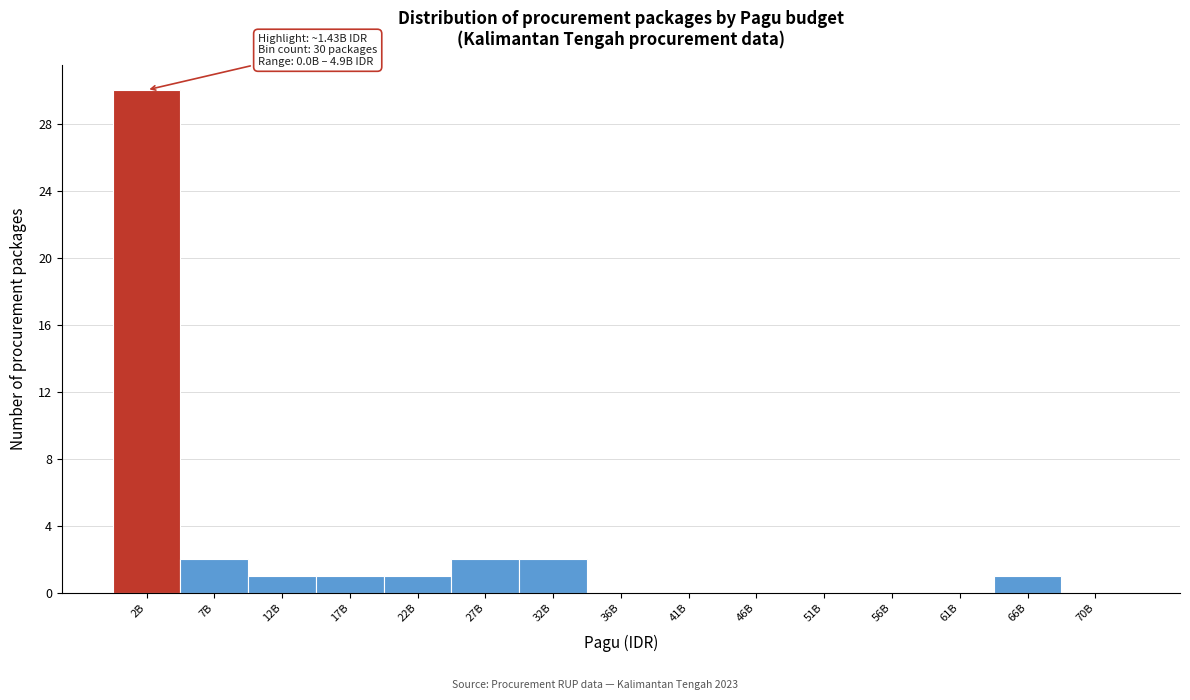

Reading left to right, what are all the values shown in this chart?

2B=30	7B=2	12B=1	17B=1	22B=1	27B=2	32B=2	36B=0	41B=0	46B=0	51B=0	56B=0	61B=0	66B=1	70B=0